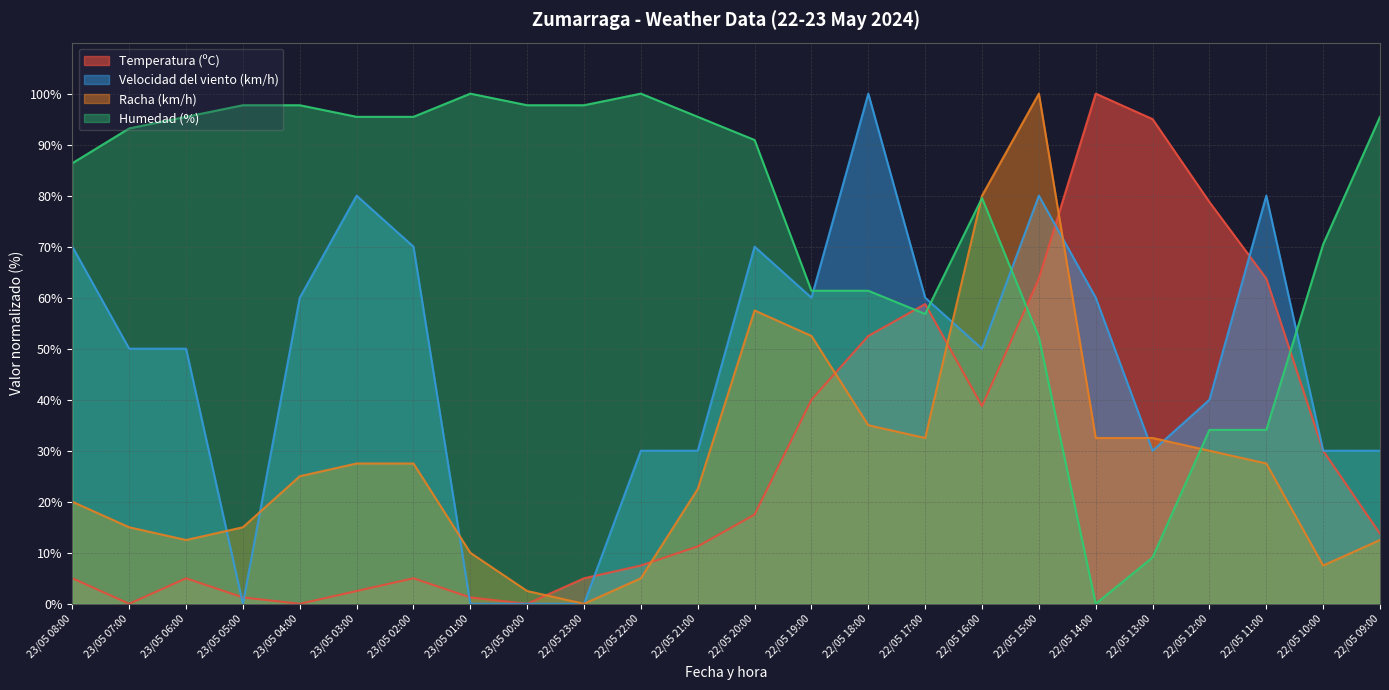

At 23/05 01:00, list the series in order from smallest to largest.

Velocidad del viento (km/h), Temperatura (ºC), Racha (km/h), Humedad (%)